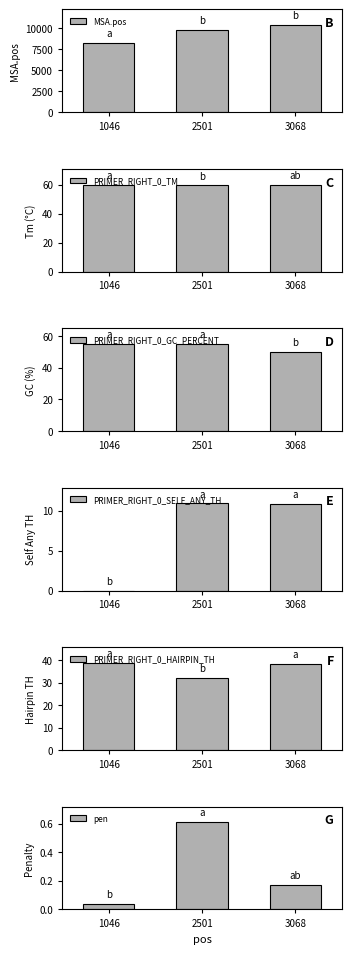

At which category does the chart reach its minimum across all series?

1046